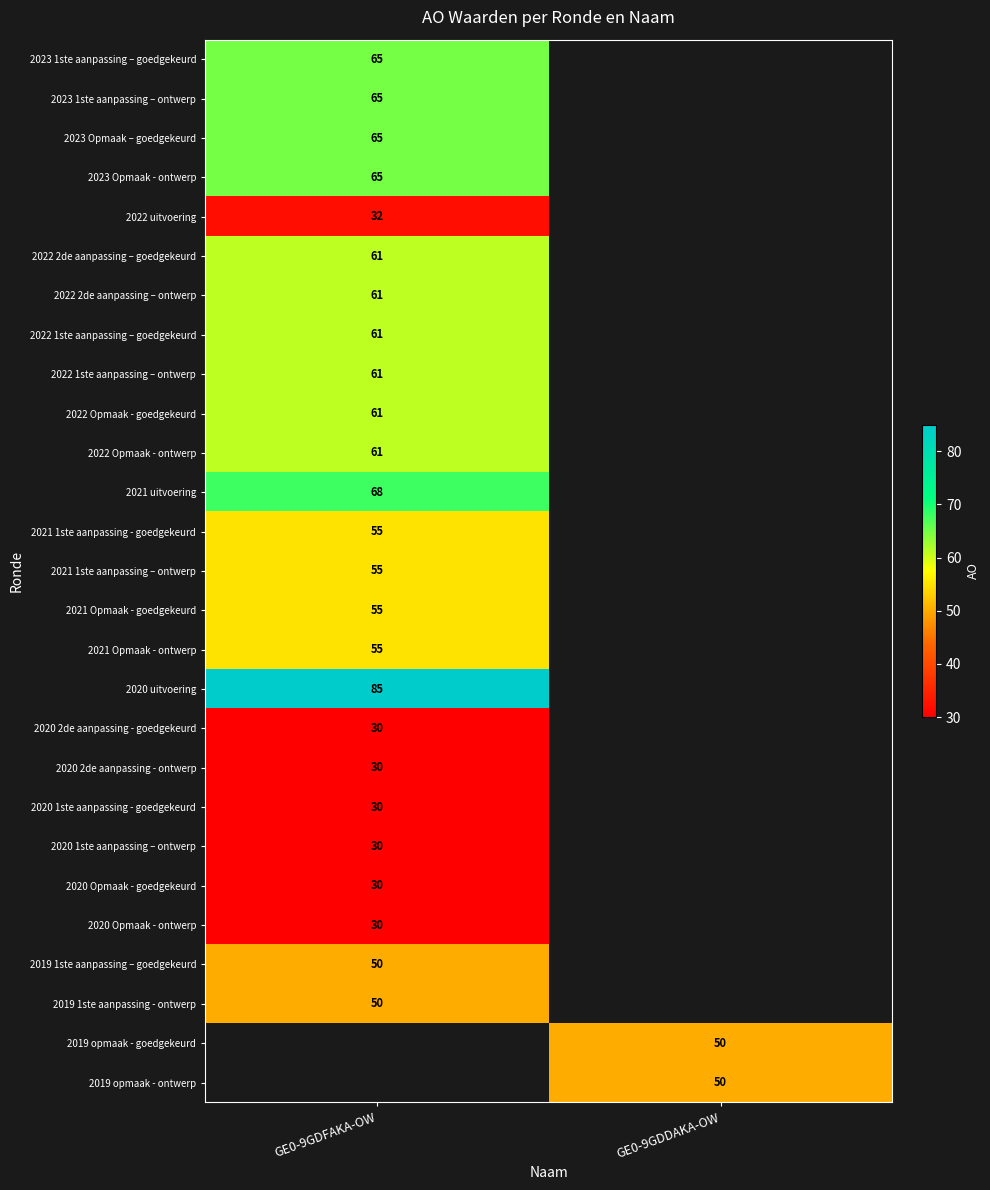

At how many categories does at least one series exceed 71?

1